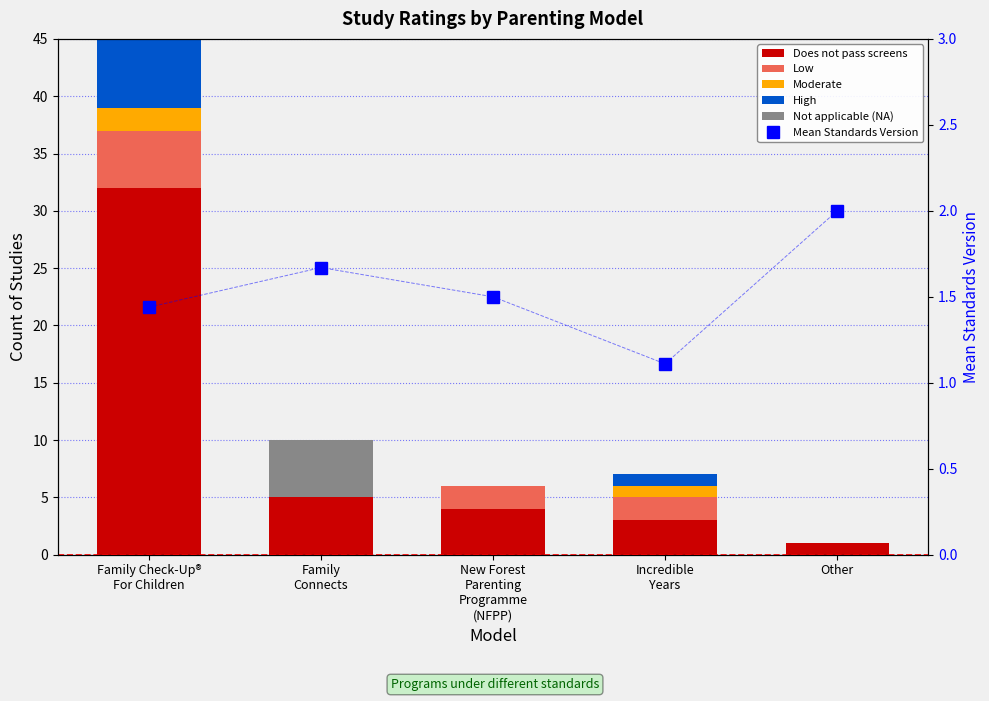

What are all the series names shown in the legend?

Does not pass screens, Low, Moderate, High, Not applicable (NA), Mean Standards Version